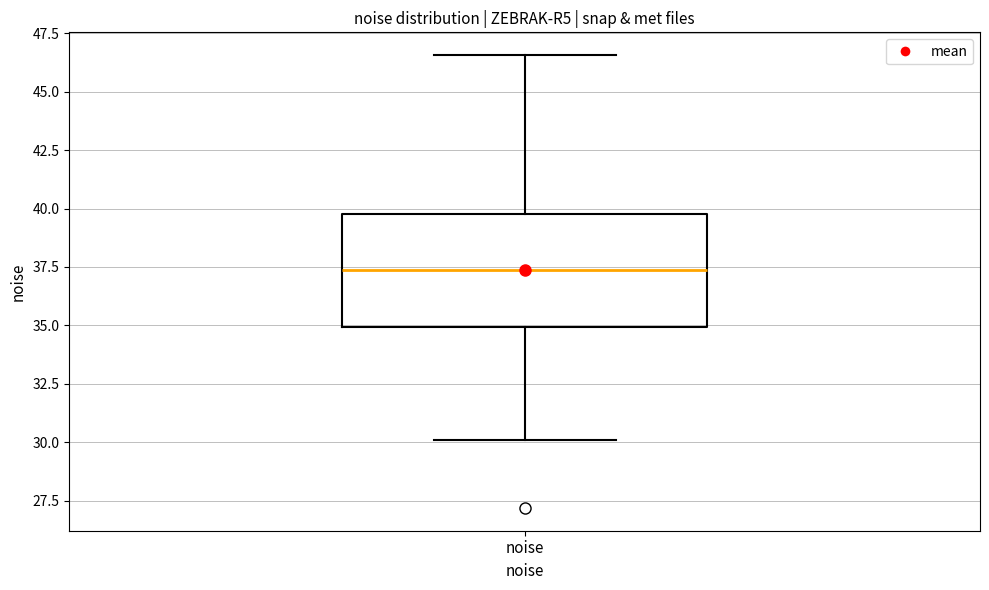

Where is the lower edge of the box for noise on the y-axis? The values are not printed on the chart, so give them approximately, as read against the axis.

35.0